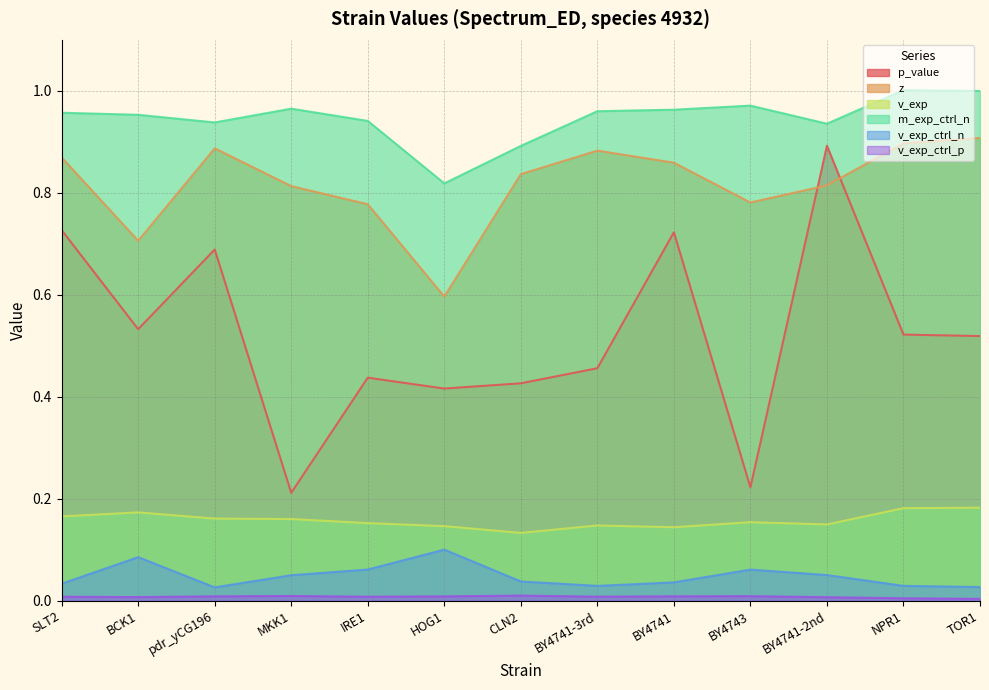

True or false: v_exp_ctrl_p and v_exp intersect in this chart.

False